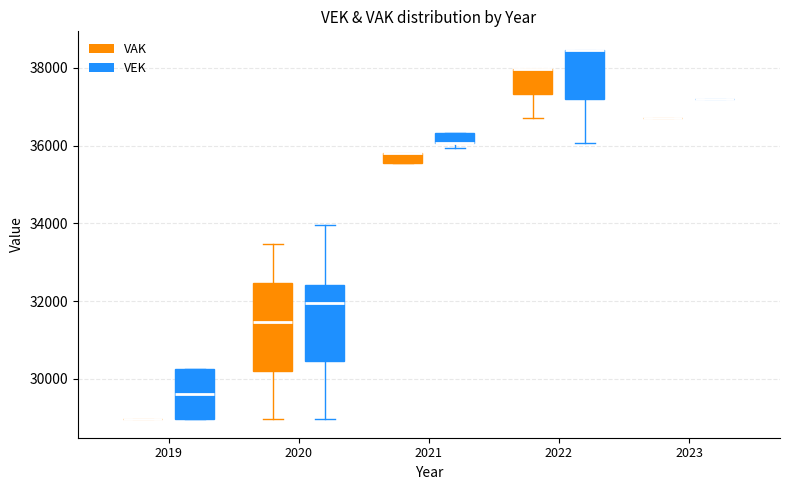

Which box is the tallest, from its lower edge to its upper edge?

2020 (VAK)